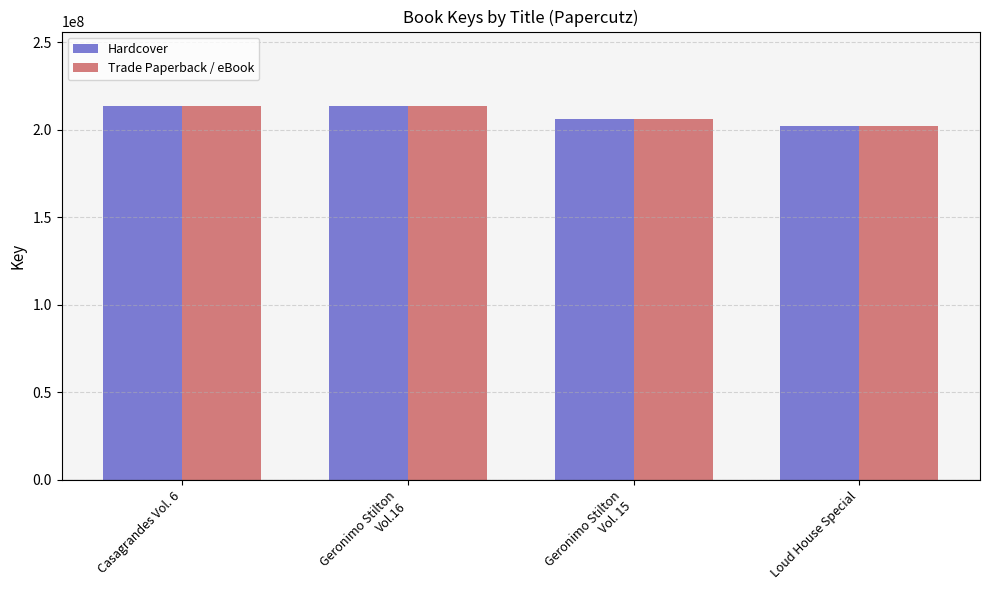

What are all the series names shown in the legend?

Hardcover, Trade Paperback / eBook